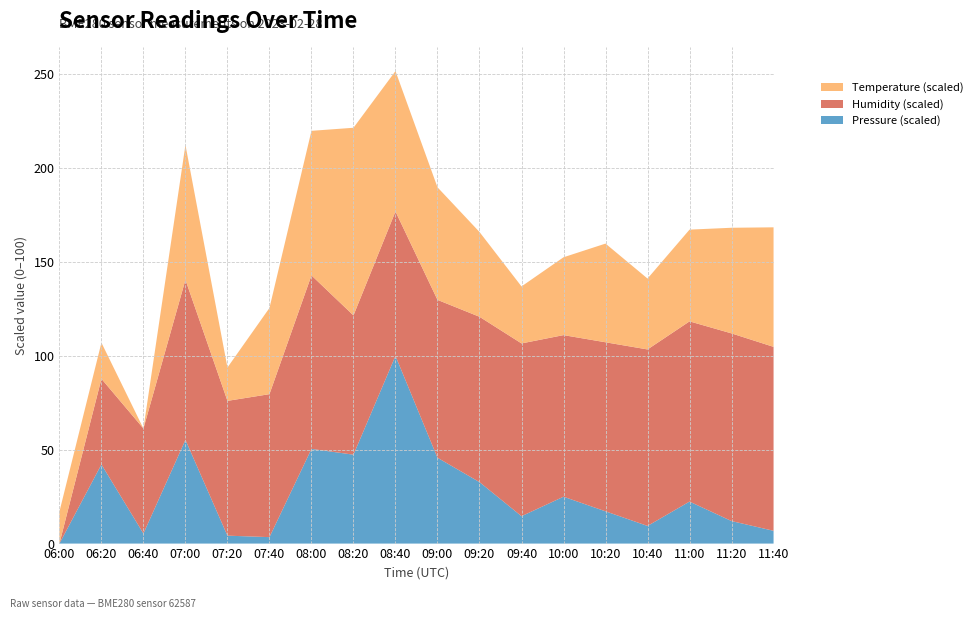

Is it true that Pressure (scaled) equals 50.5 at 08:00?

True